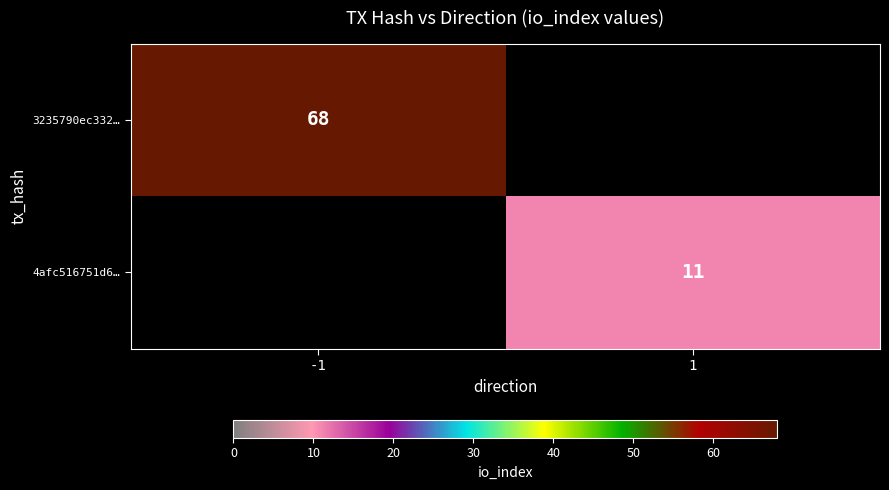

Which has a higher value, 1 or -1?

-1